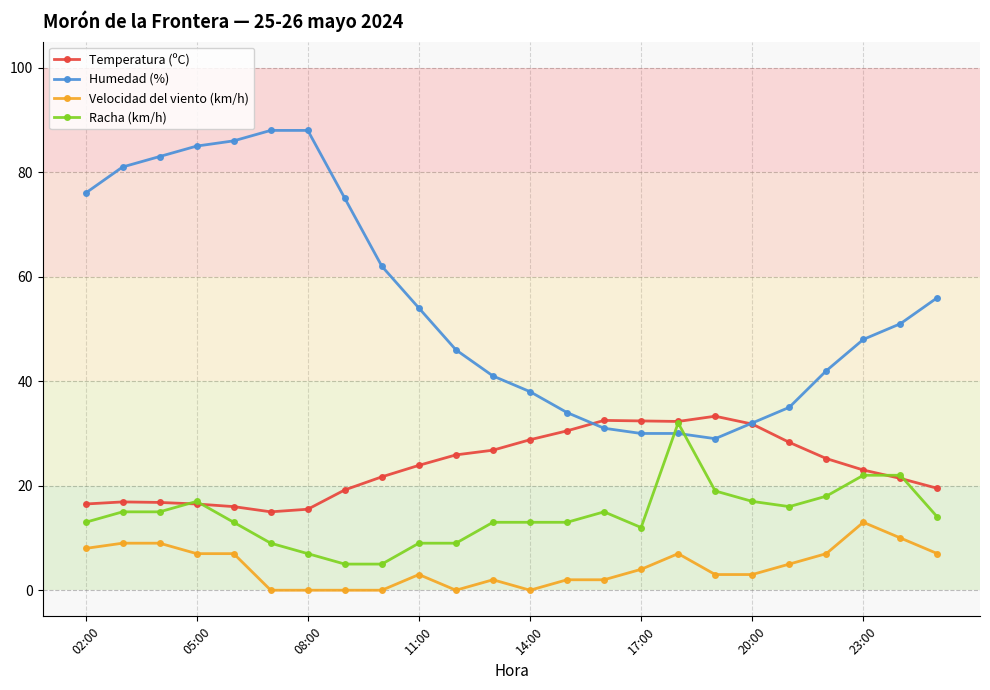

How many times do Humedad (%) and Racha (km/h) cross each other?

2